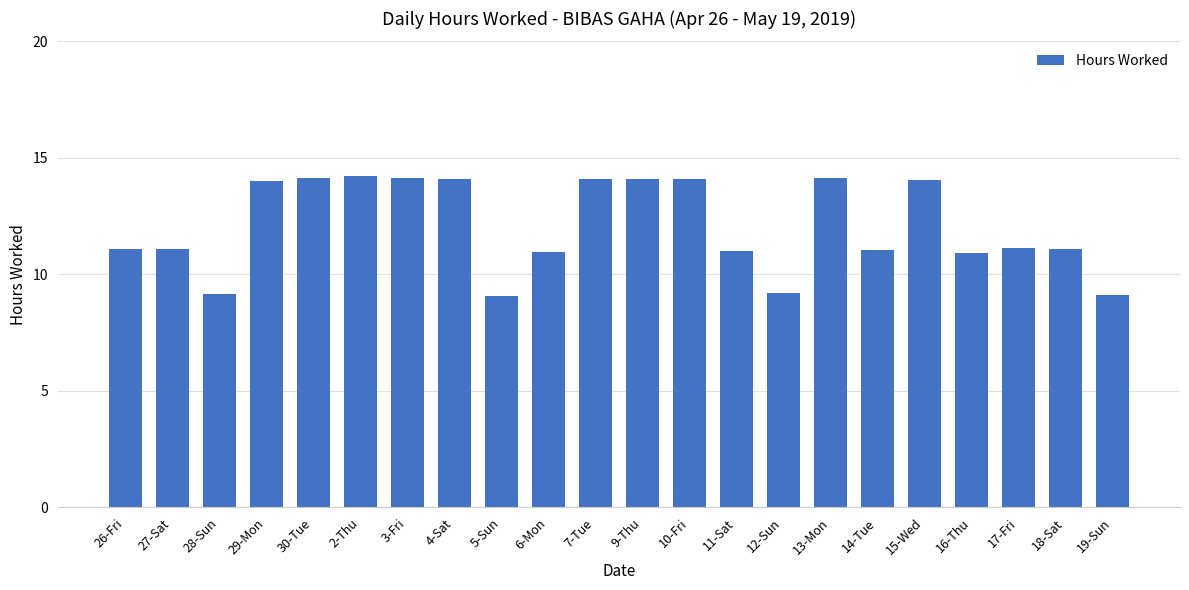

What position from the left is 10-Fri?

13